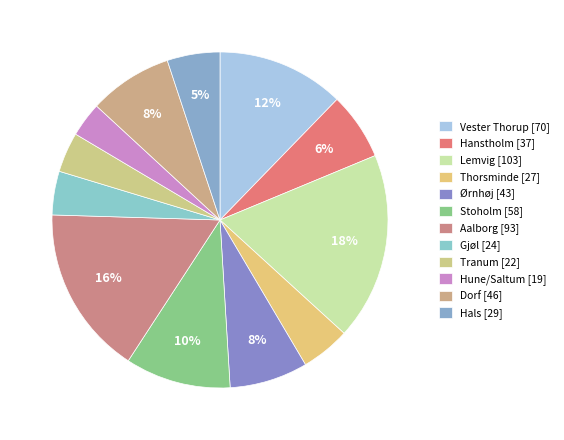

Which category has the biggest portion of the pie?

Lemvig